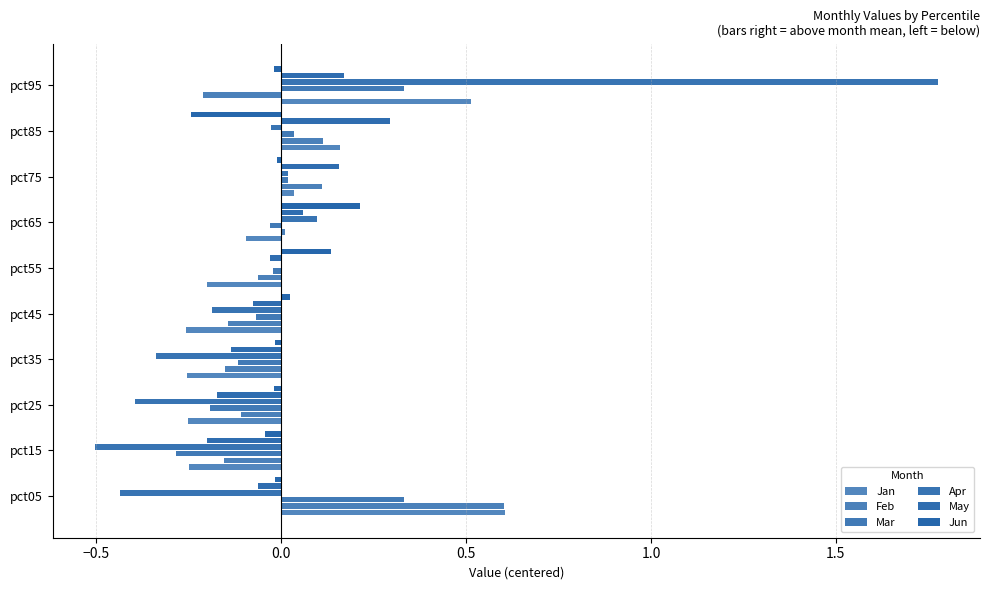

What is the value of the Jan bar at the 7th from the left?

-0.1